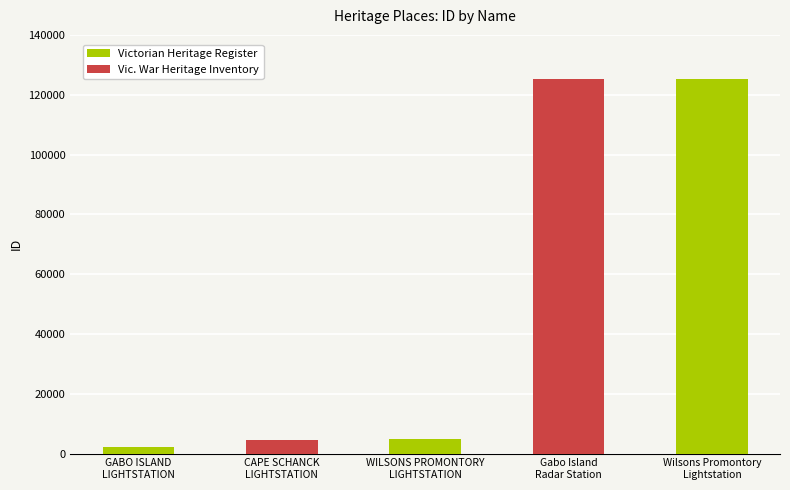

What is the average value?

52391